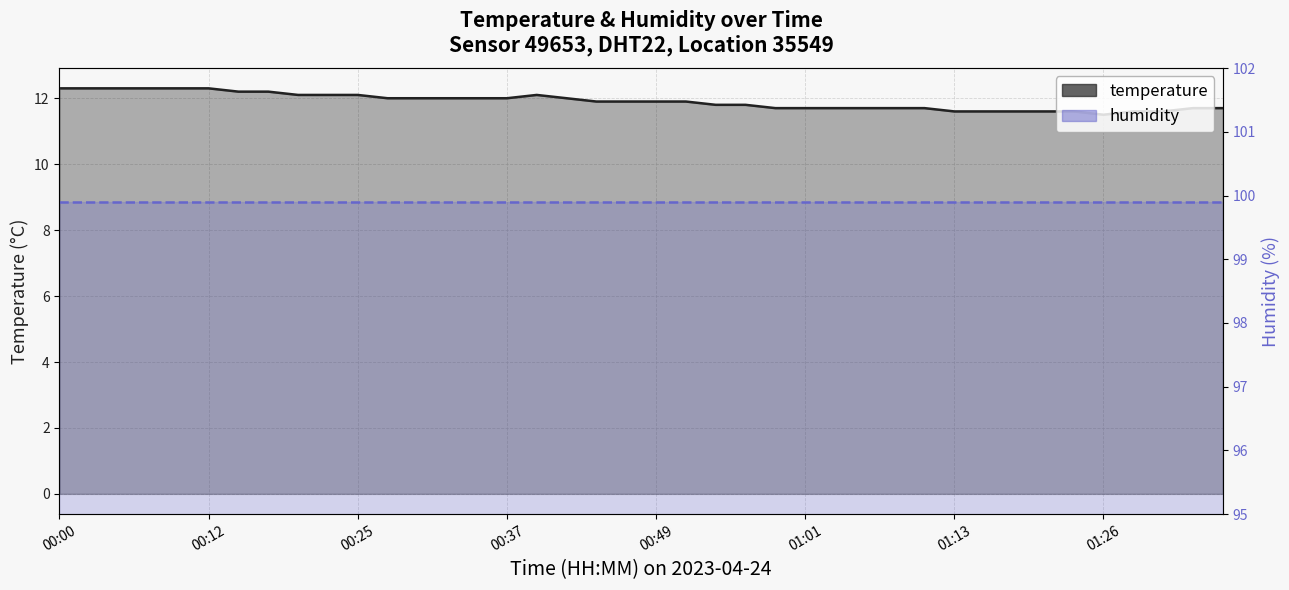

The value at 01:31 is 11.6. True or false?

True